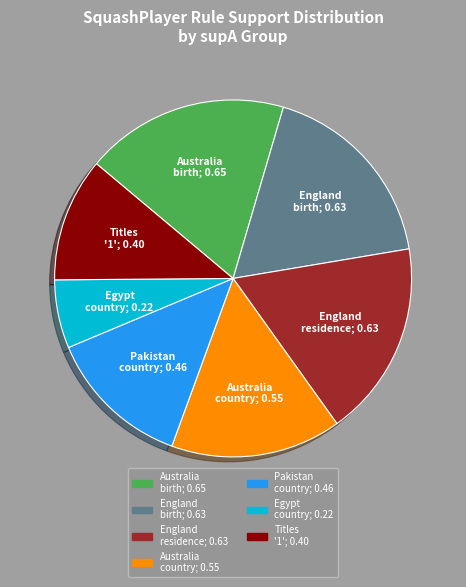

Count the number of slices in the pie.

7